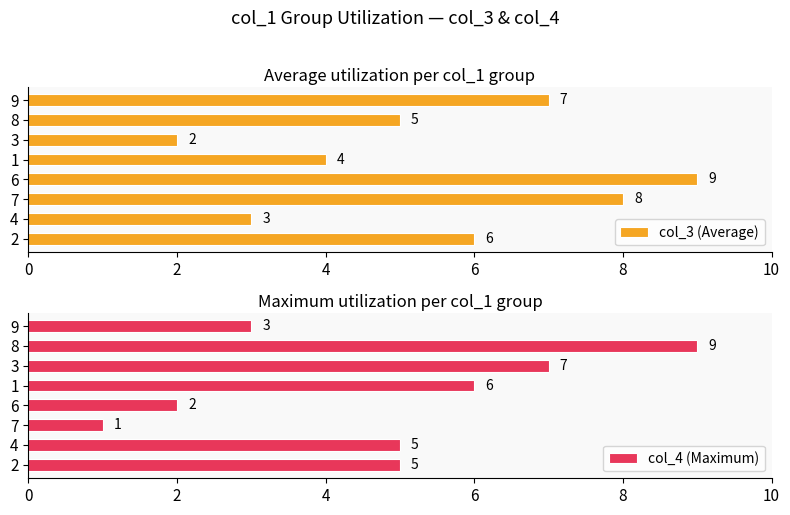

How many bars are there in total?

16